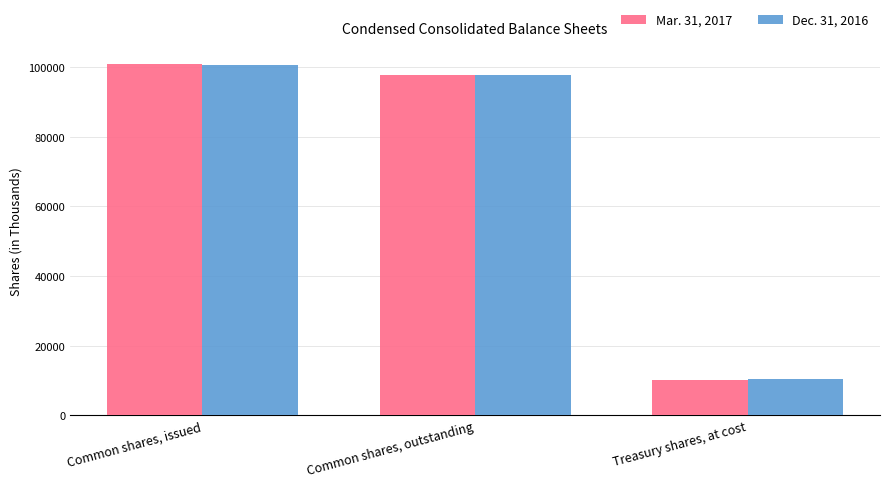

How many values in the Dec. 31, 2016 series are below 97818?

1